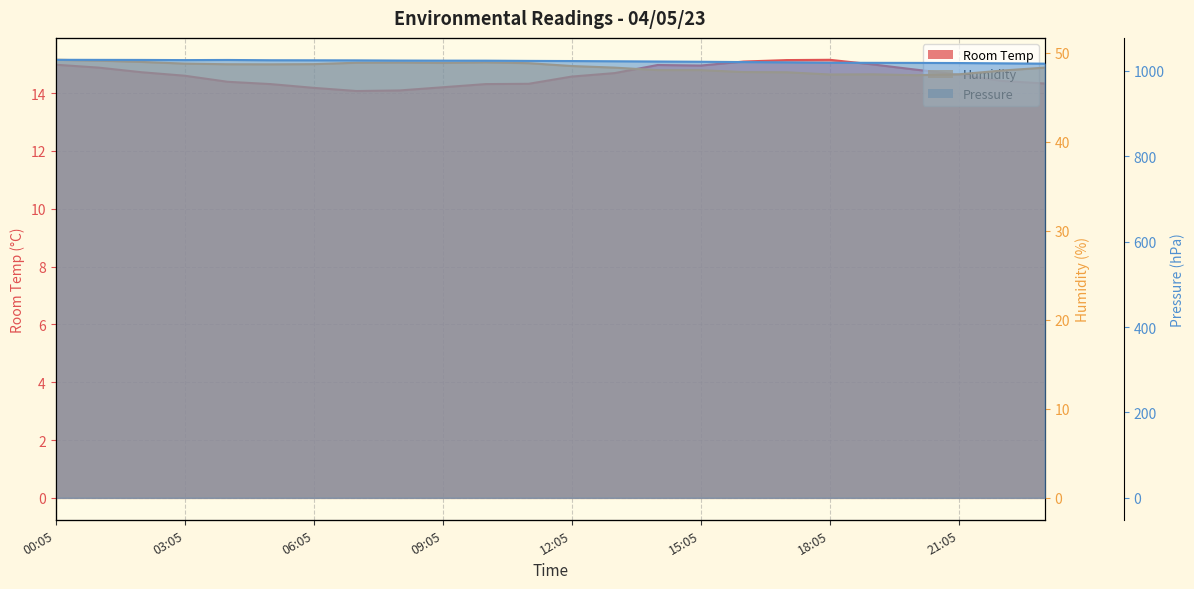

Which series has the largest range (max minus min)?

Pressure